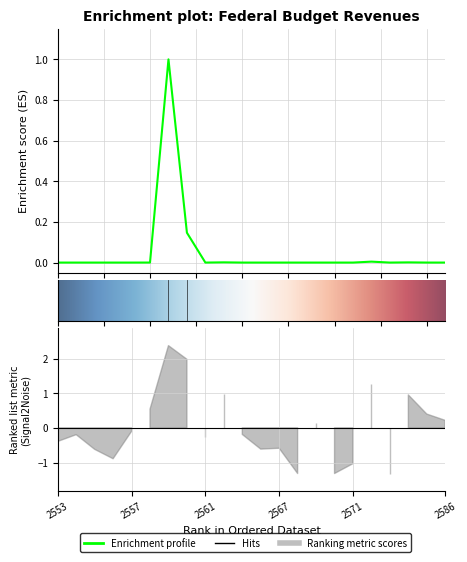

List the labels in order of value, smallest first.

2568, 2570, 2582, 2571, 2556, 2555, 2566, 2567, 2553, 2561, 2554, 2565, 2557, 2569, 2586, 2584, 2558, 2583, 2564, 2581, 2560, 2559